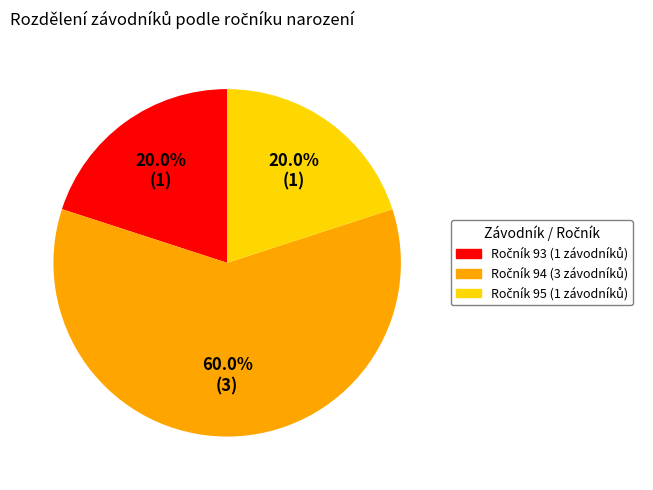

Does any single category account for the majority?

Yes